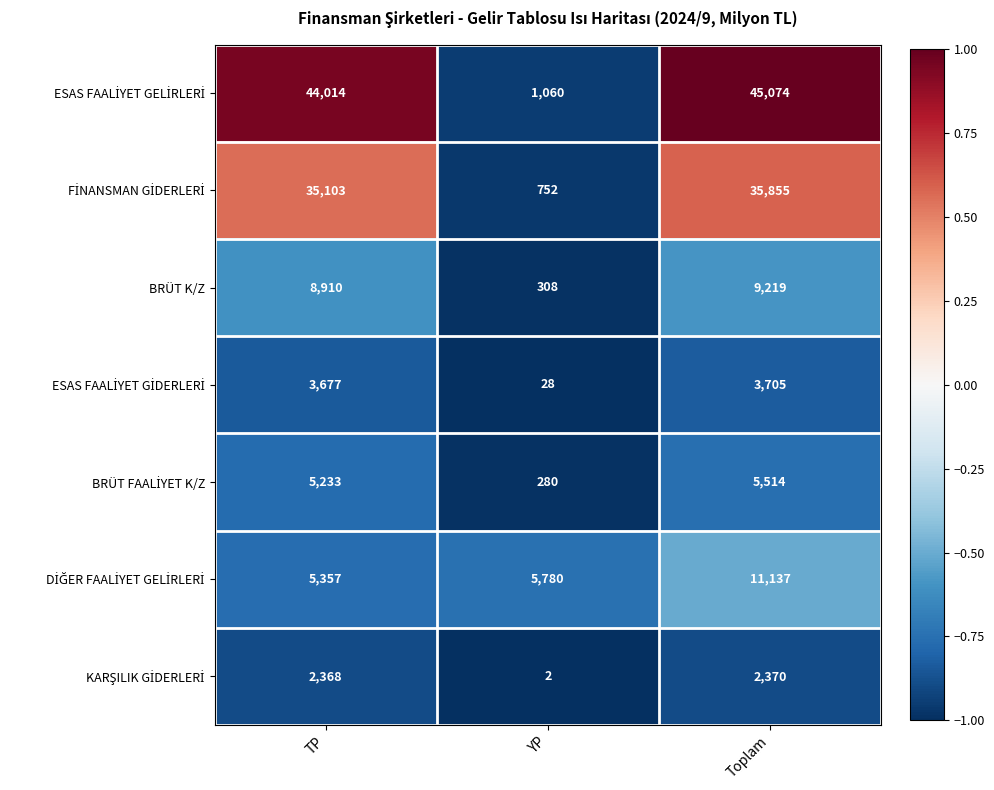

What is the total value across all series at Toplam?

112874